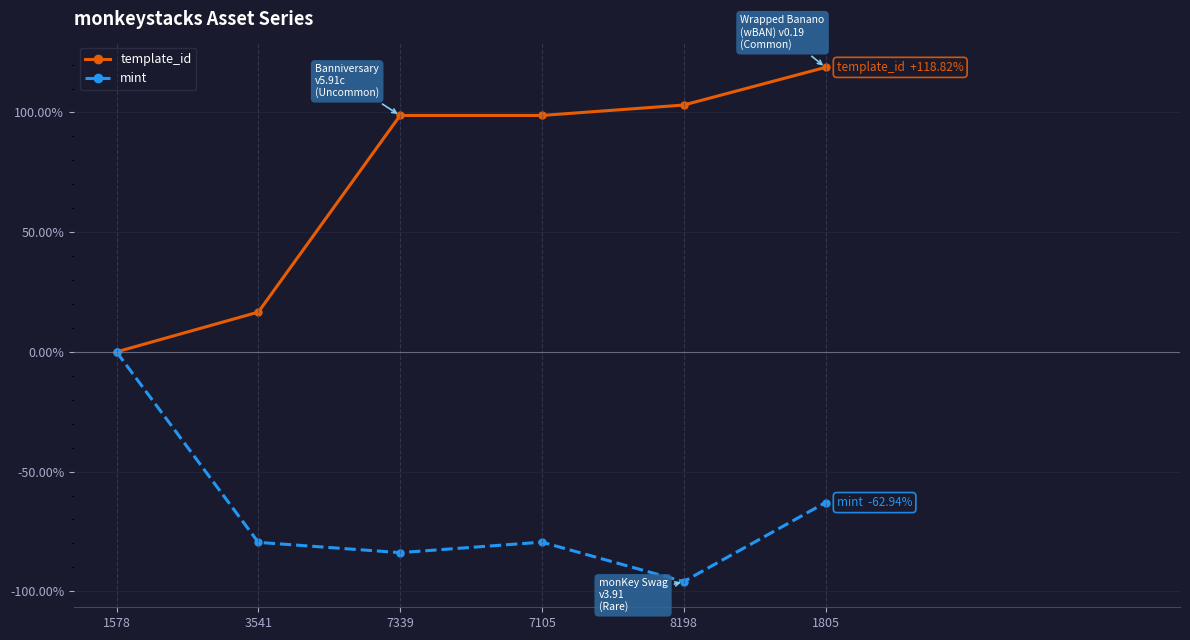

Reading right to left, extract all data points from this chart.

template_id: 1805=118.8	8198=103.1	7105=98.7	7339=98.7	3541=16.6	1578=0.0
mint: 1805=-62.9	8198=-95.9	7105=-79.5	7339=-83.8	3541=-79.5	1578=0.0